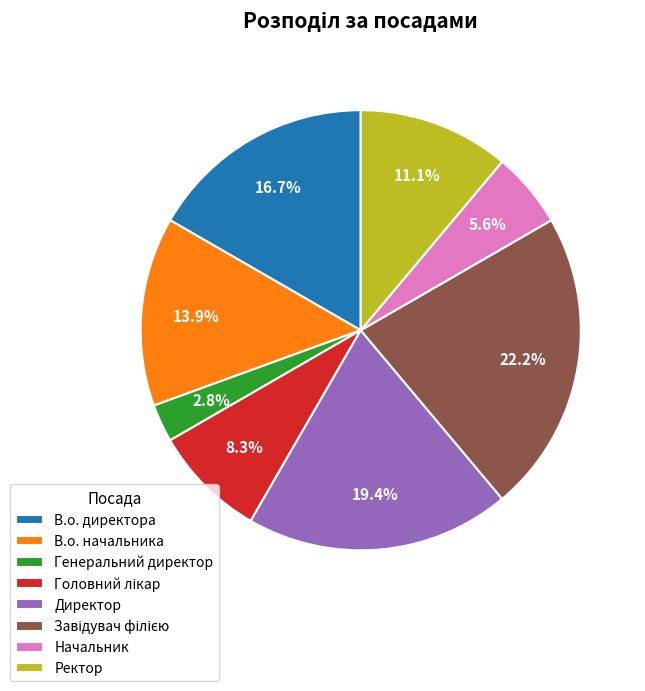

Which category has the smallest portion of the pie?

Генеральний директор